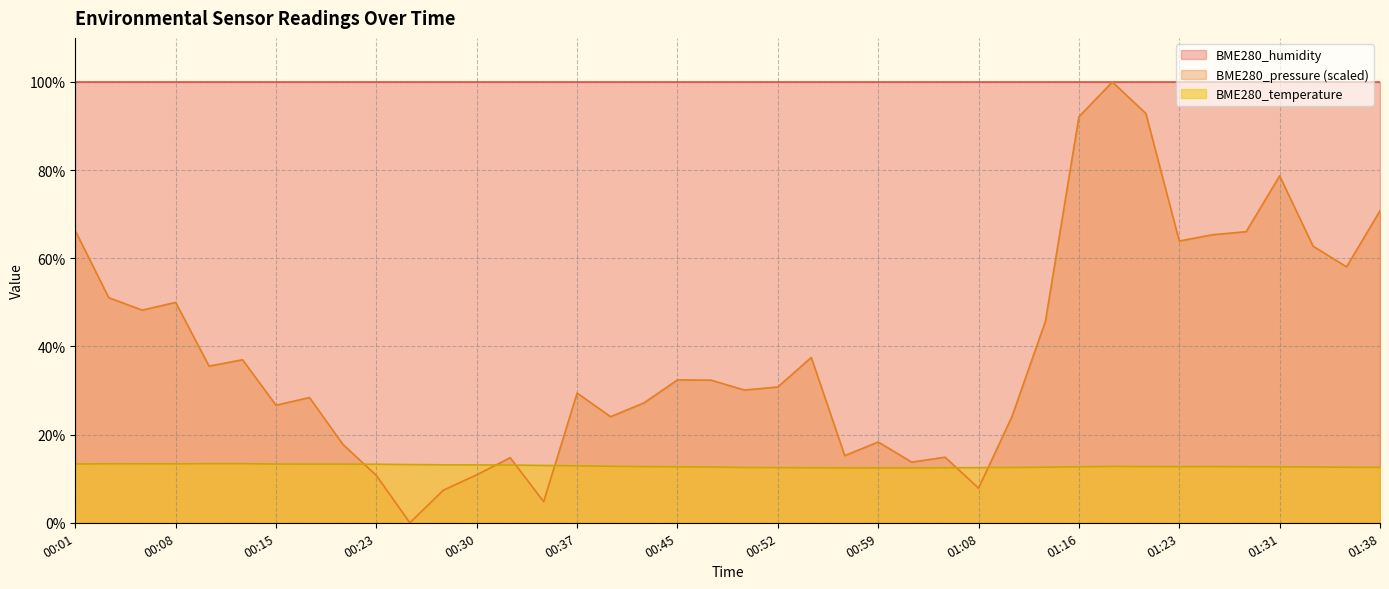

How many interior local valleys does the BME280_temperature series have?

2